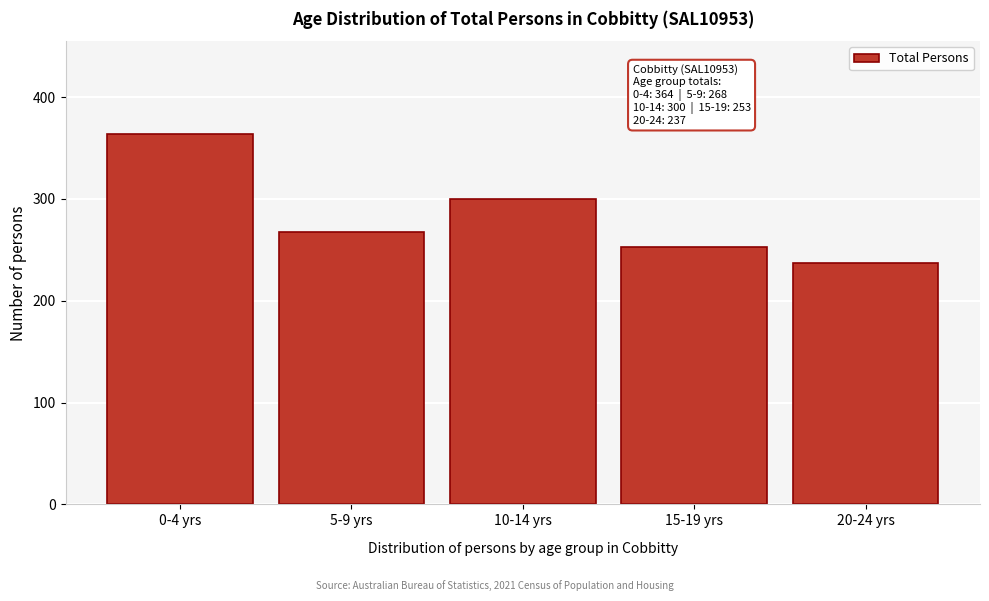

Reading left to right, transcribe all the data shown in this chart.

0-4 yrs=364	5-9 yrs=268	10-14 yrs=300	15-19 yrs=253	20-24 yrs=237